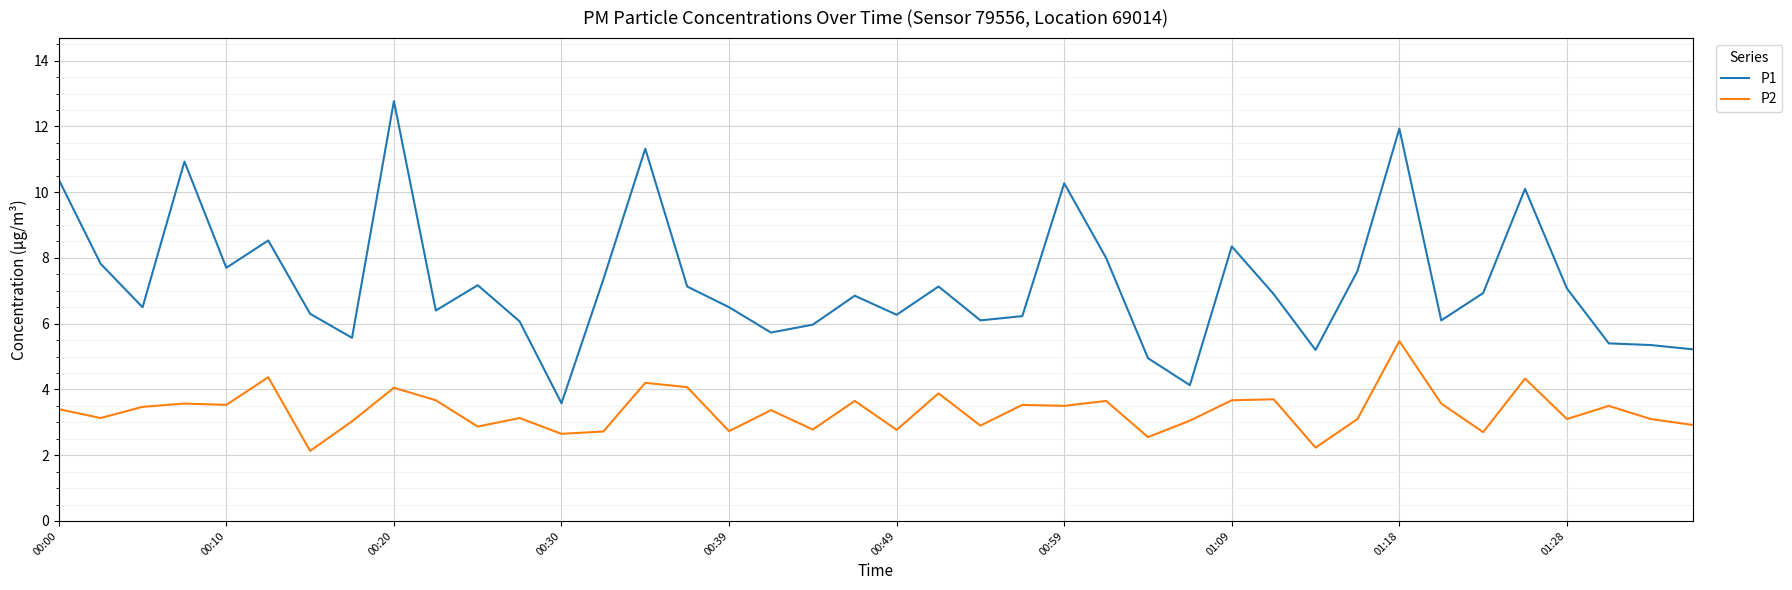

Rank the series by their maximum value, from lowest to highest.

P2, P1